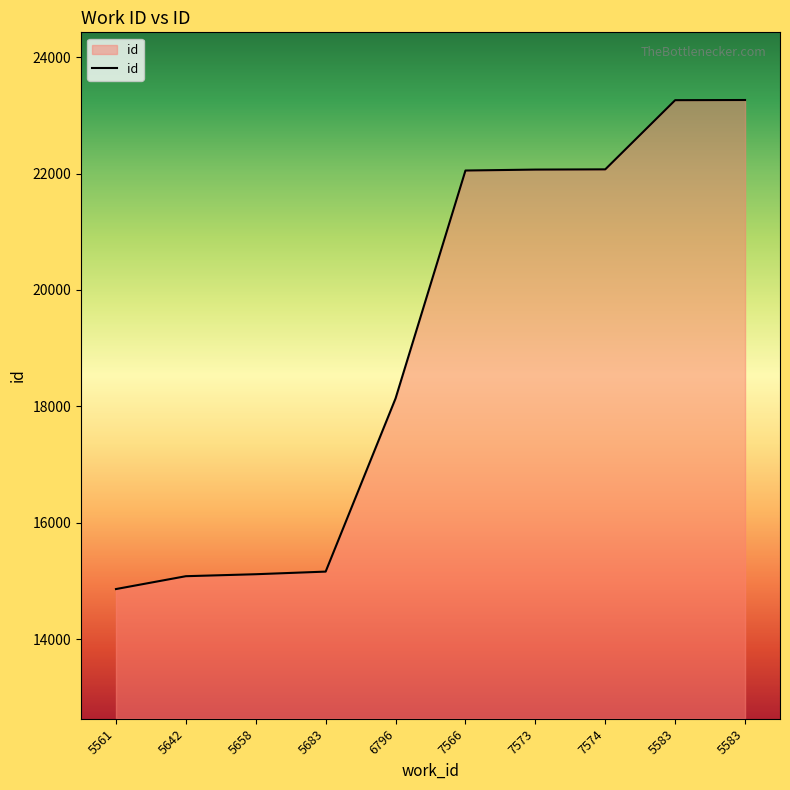

Which has a higher value, 5683 or 7566?

7566